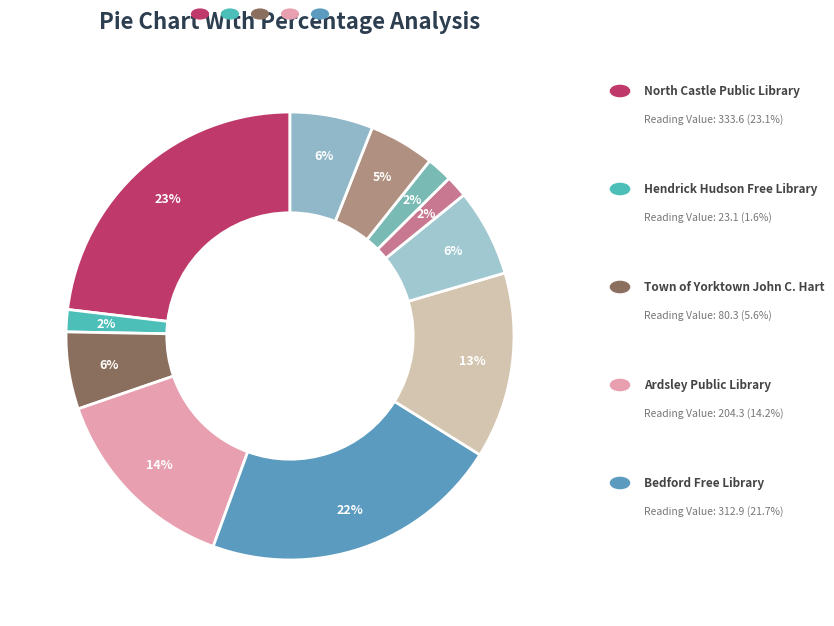

How many segments does this pie chart have?

11